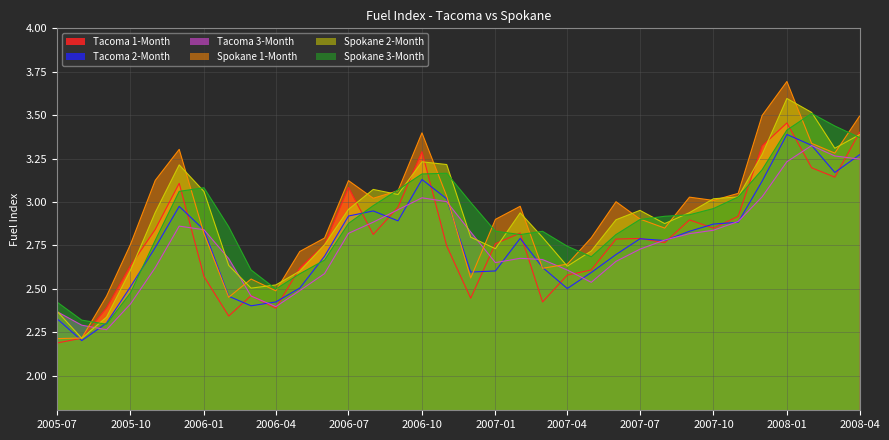

What is the label of the 12th point from the right?

2007-05-01